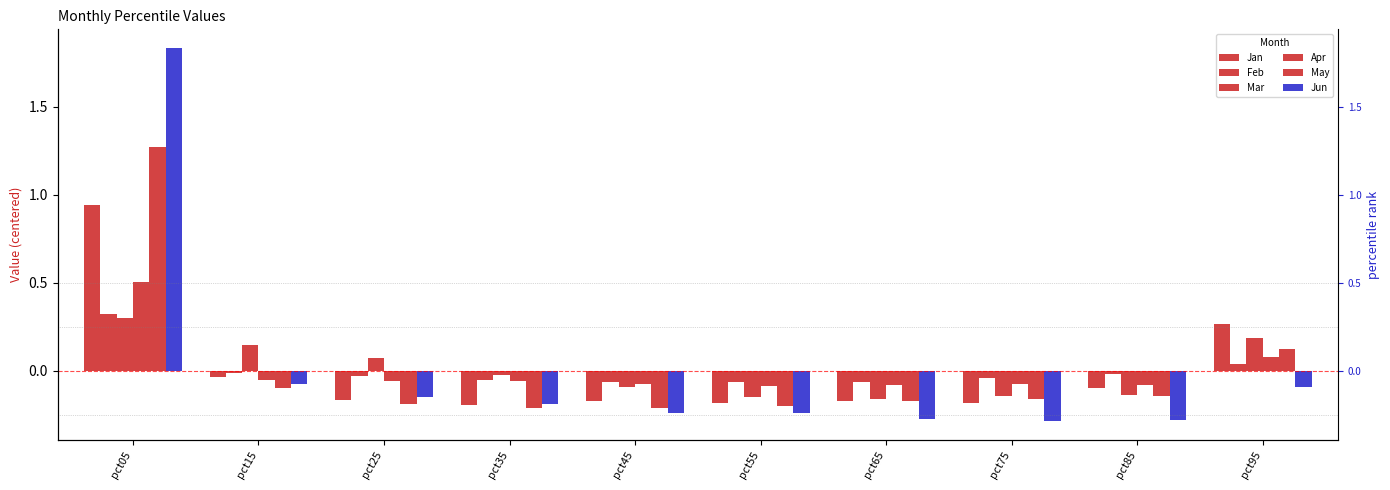

Which series has the largest range (max minus min)?

Jun